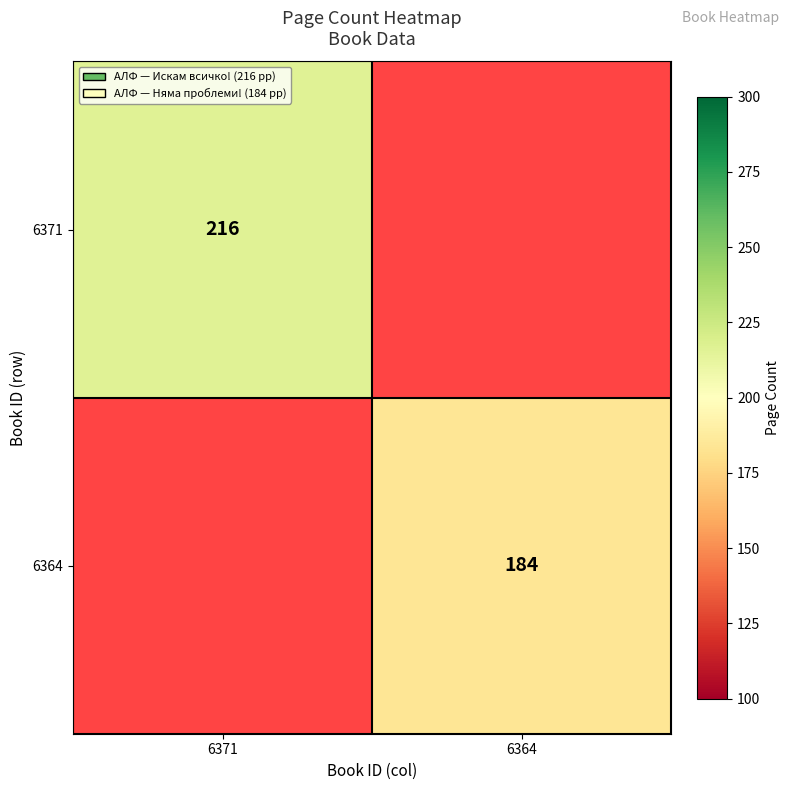

True or false: 6364 has a value of 313 at 6364.

False